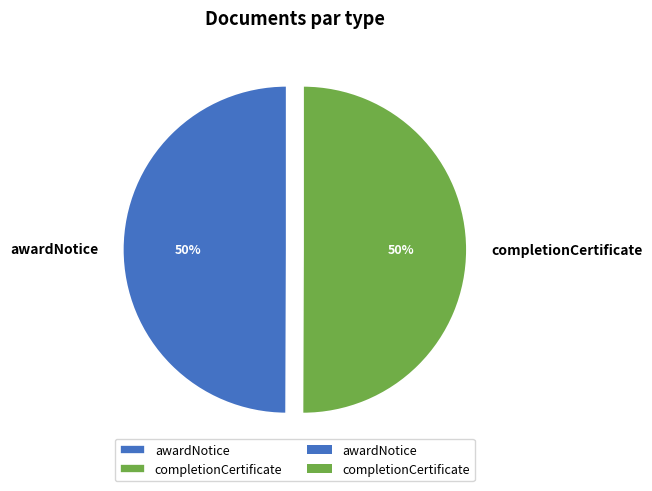

How many segments does this pie chart have?

2